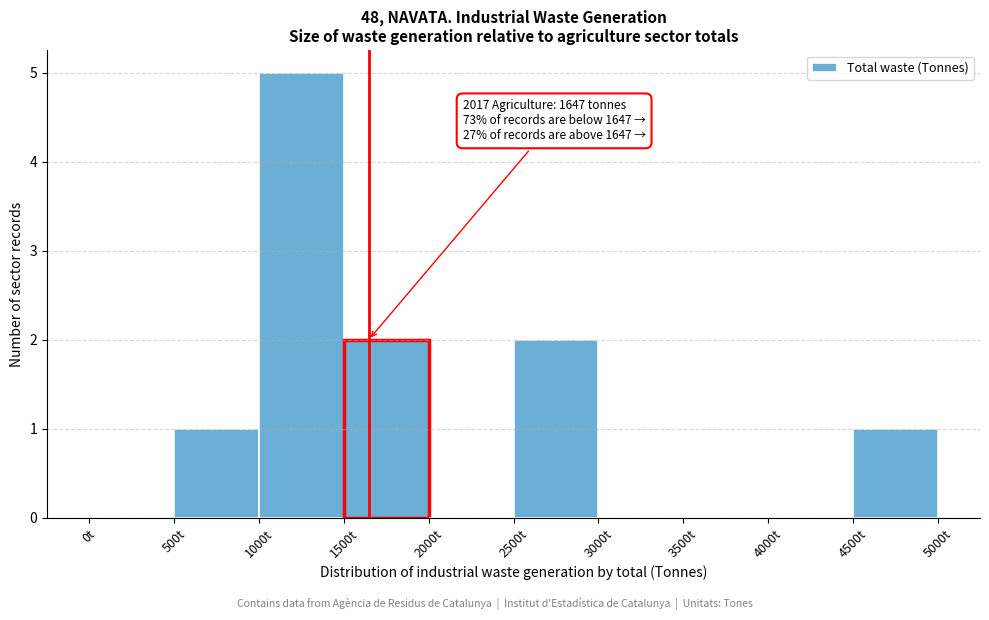

Which range on the x-axis has the tallest bar?

1000 to 1500